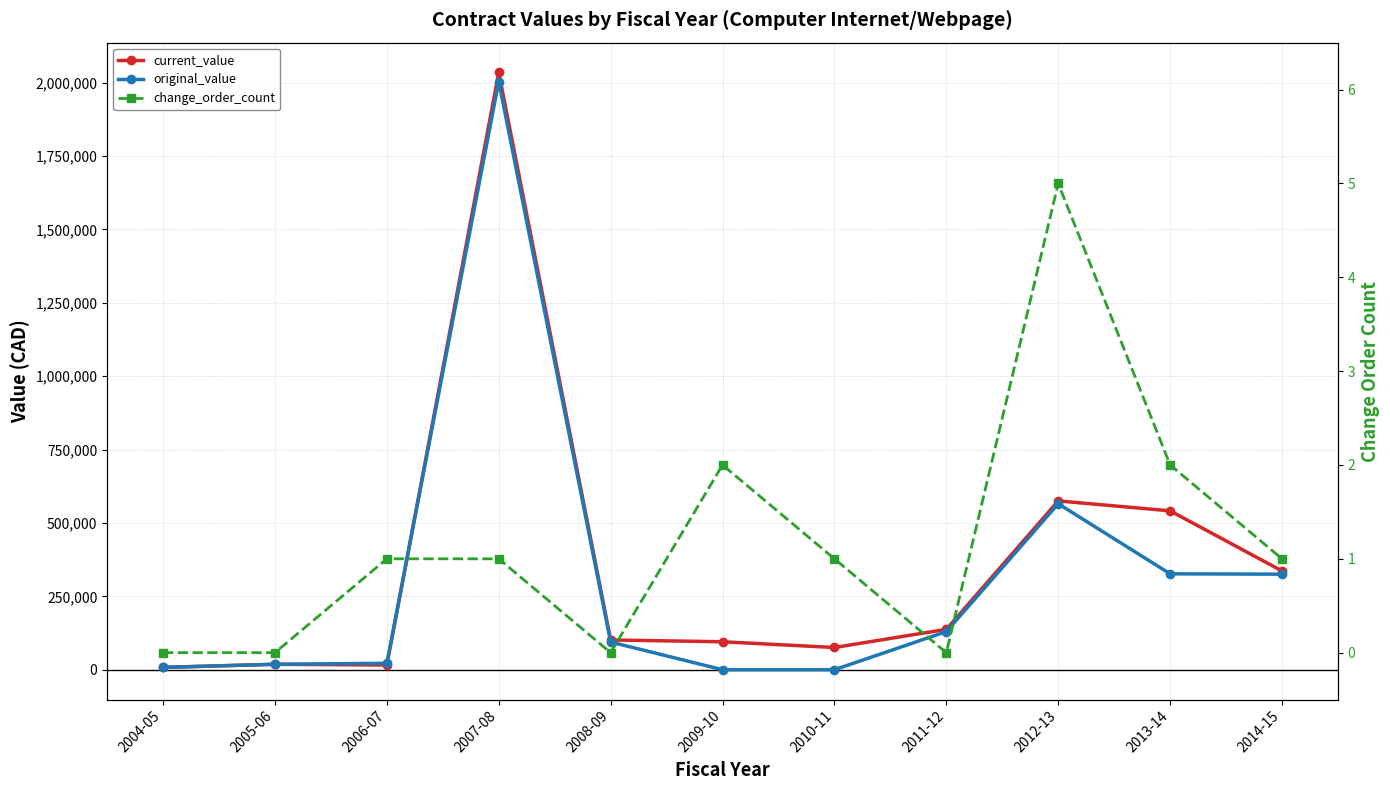

Which series has the largest total across all categories?

current_value